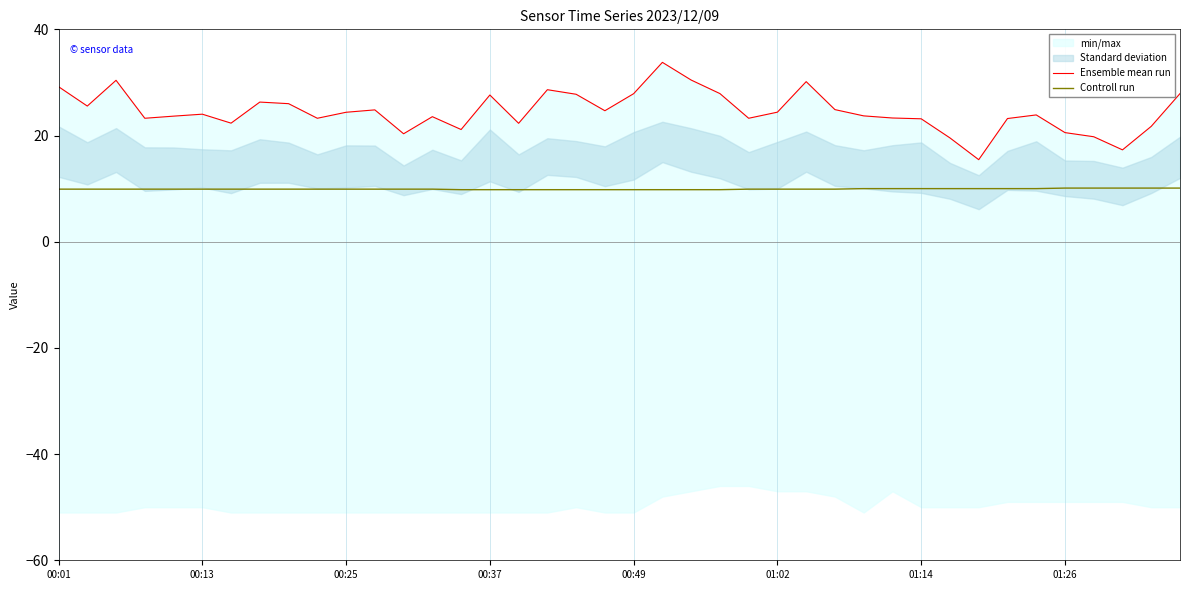

The Controll run series shows 5.2 at 00:49. True or false?

False